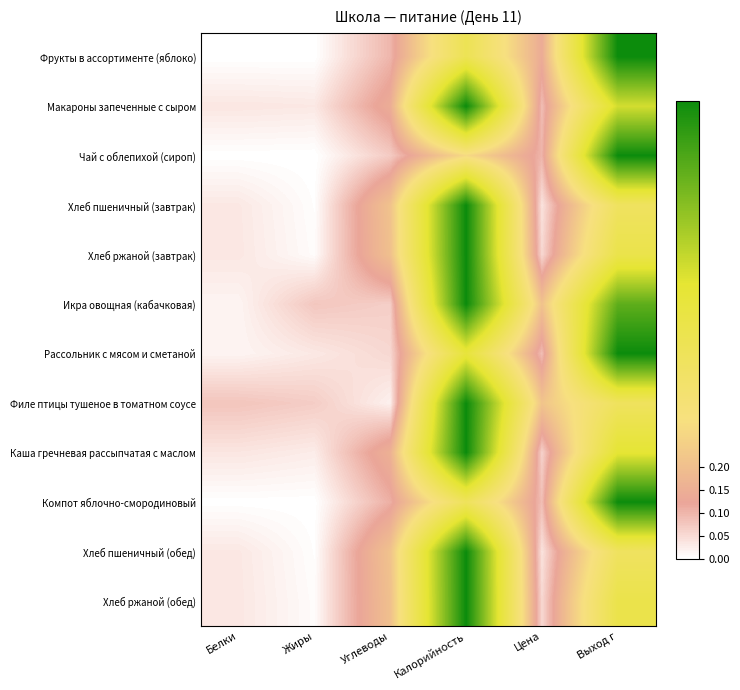

Which series has the largest total across all categories?

Икра овощная (кабачковая)